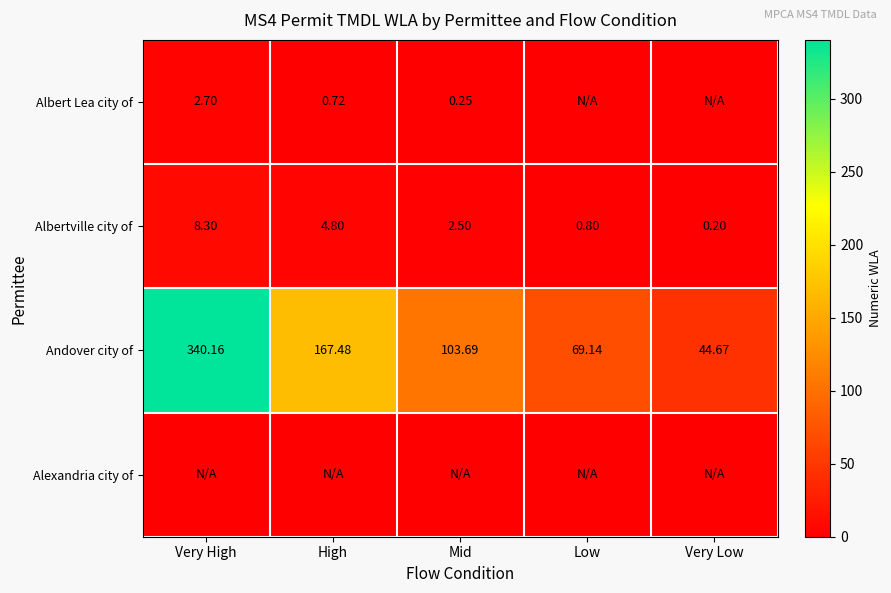

Where is Albertville city of nearest to the value 4?

High